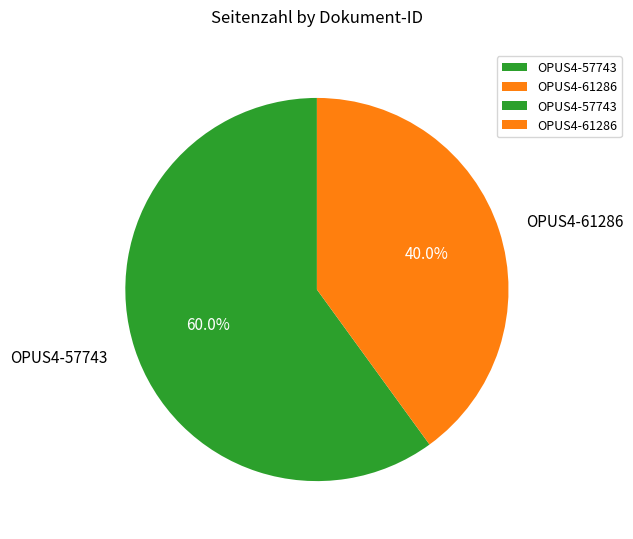

Is the sum of OPUS4-57743 and OPUS4-61286 greater than half?

Yes